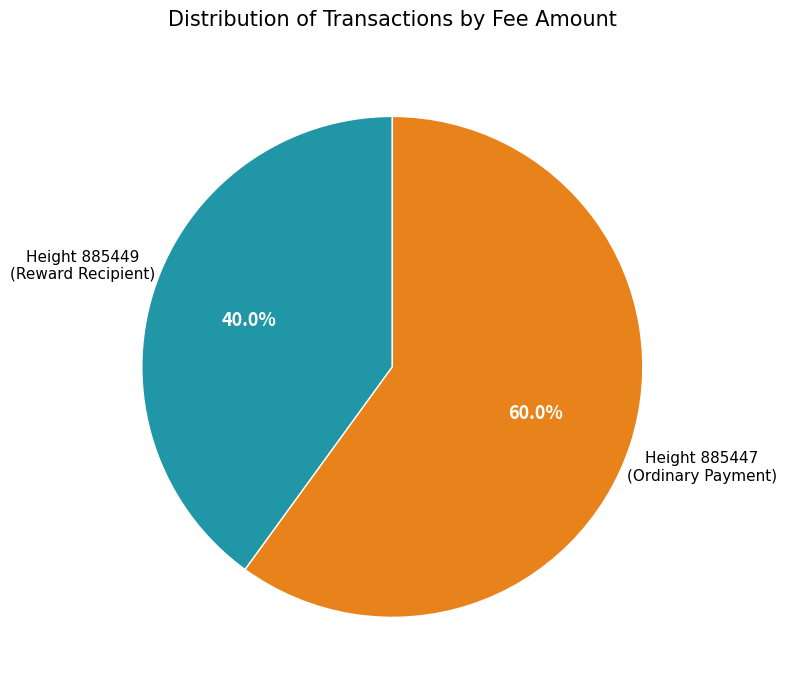

Is there any slice that represents more than half of the pie?

Yes